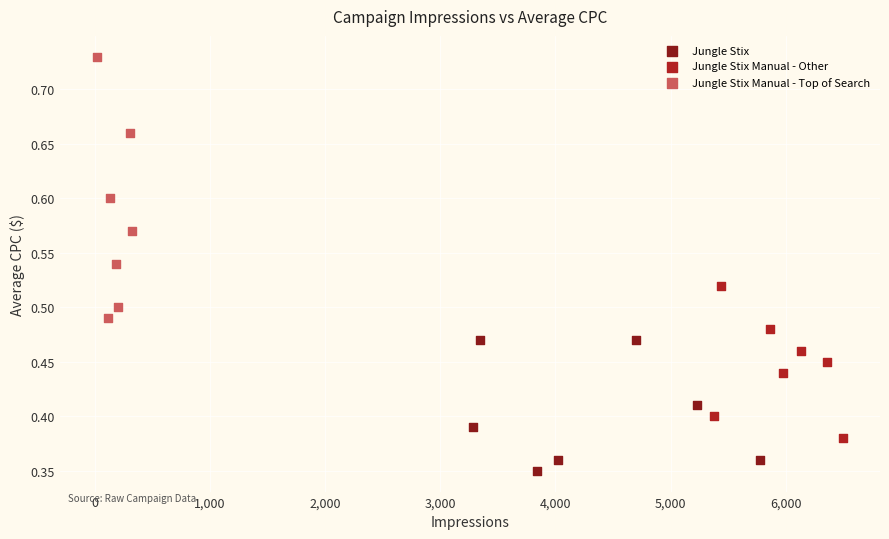

Which series has the widest spread of Y values?

Jungle Stix Manual - Top of Search